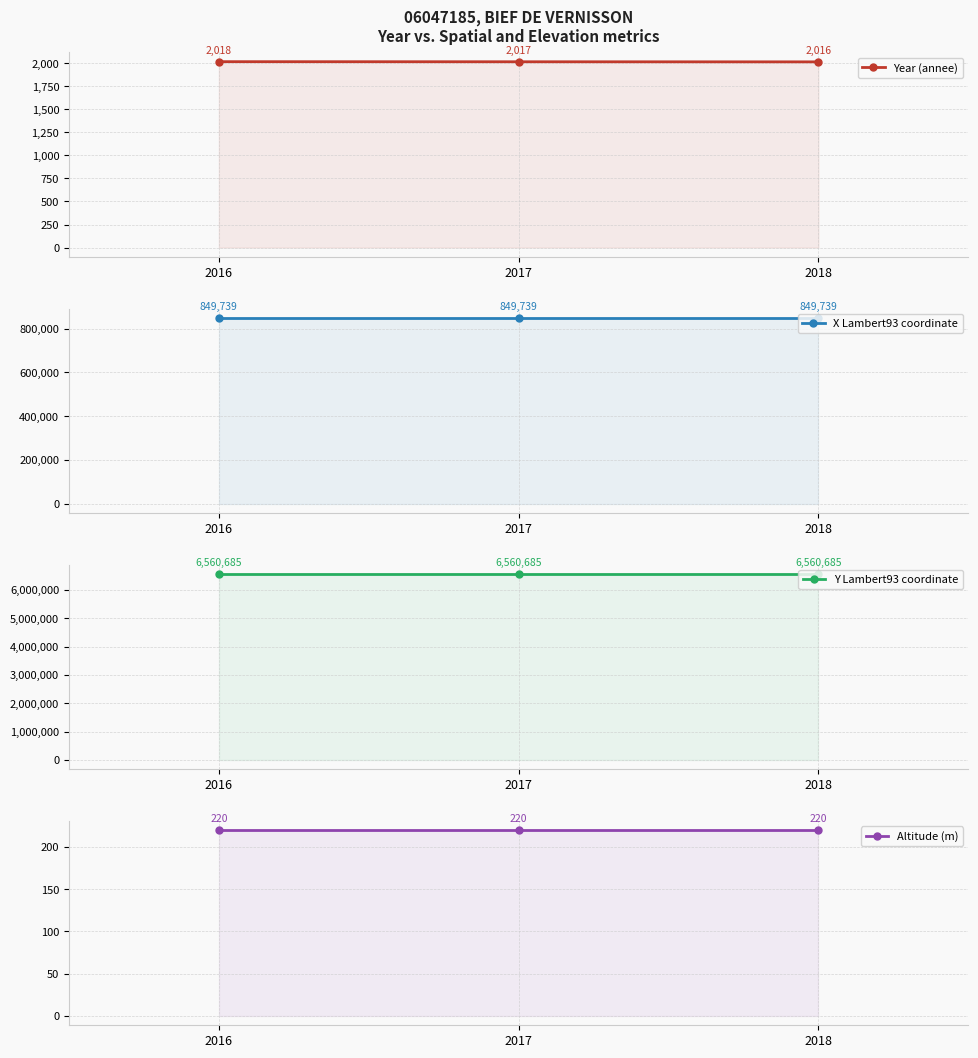

The value of Y Lambert93 coordinate at 2018 is 6560685. True or false?

True